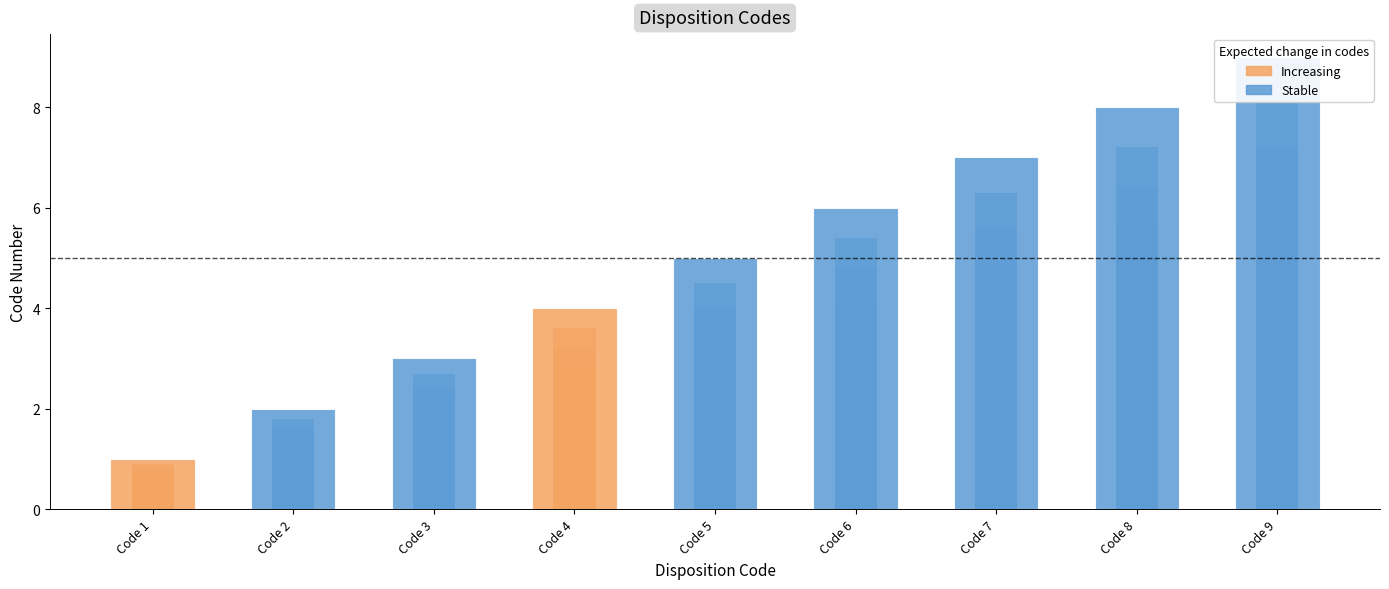

The chart shows a value of 9 at Code 9. True or false?

True